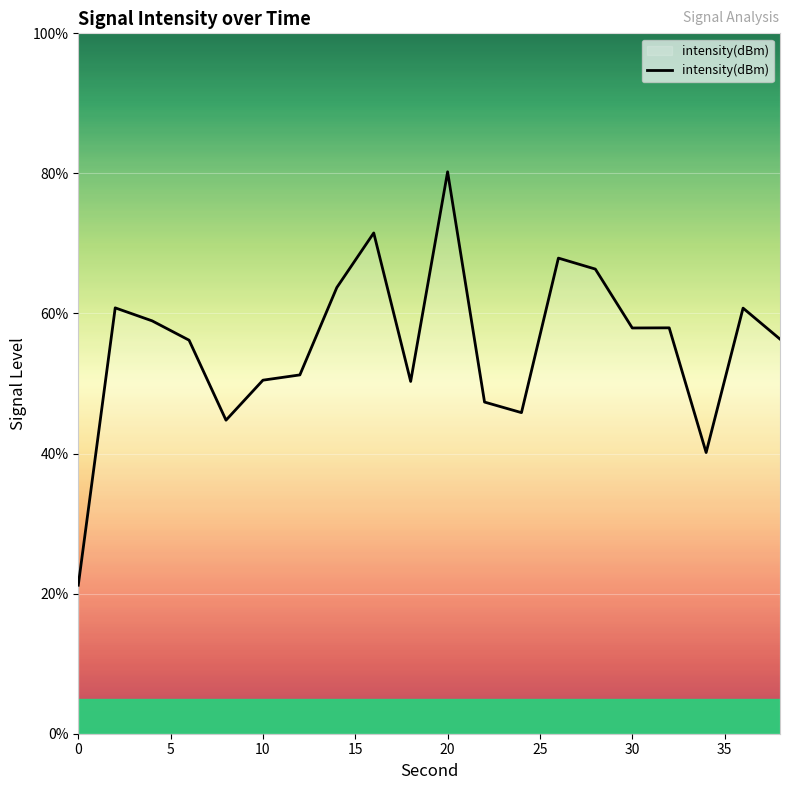

What is the difference between the maximum and minimum values?

59.0